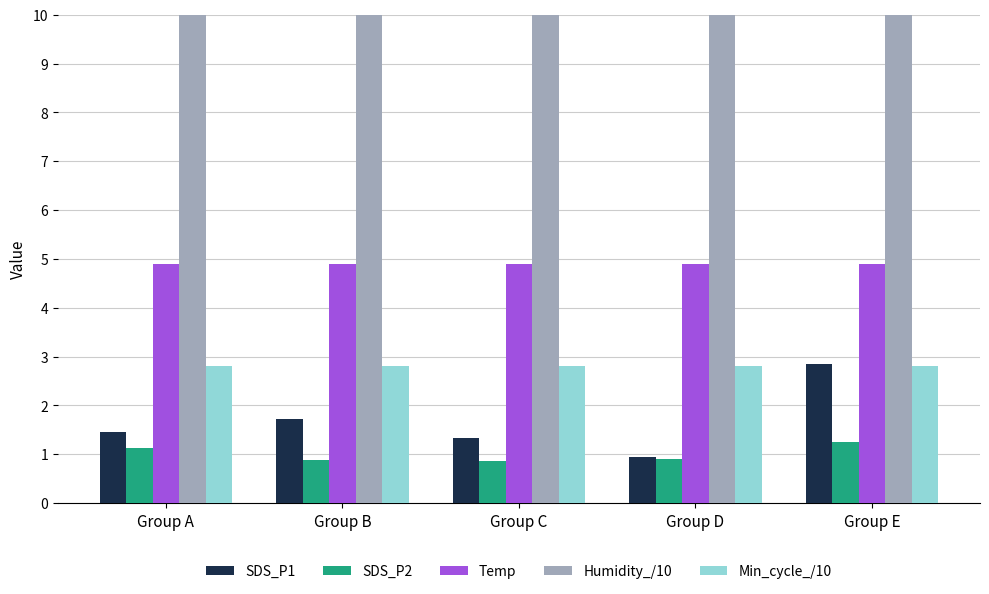

How many bars are there in each group?

5